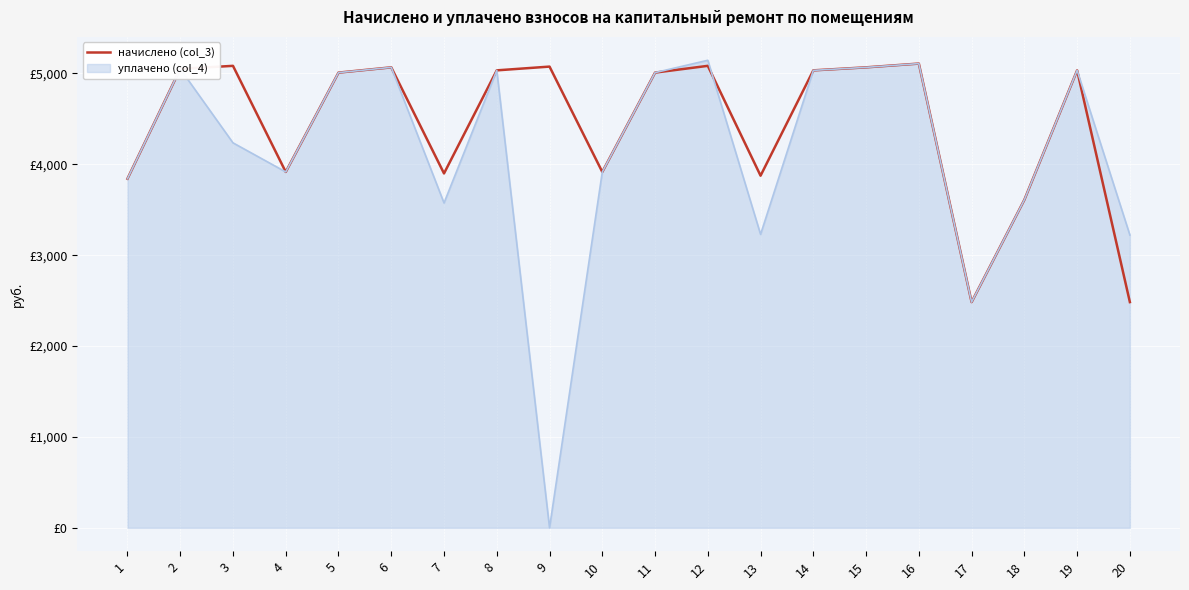

What are all the series names shown in the legend?

начислено (col_3), уплачено (col_4)